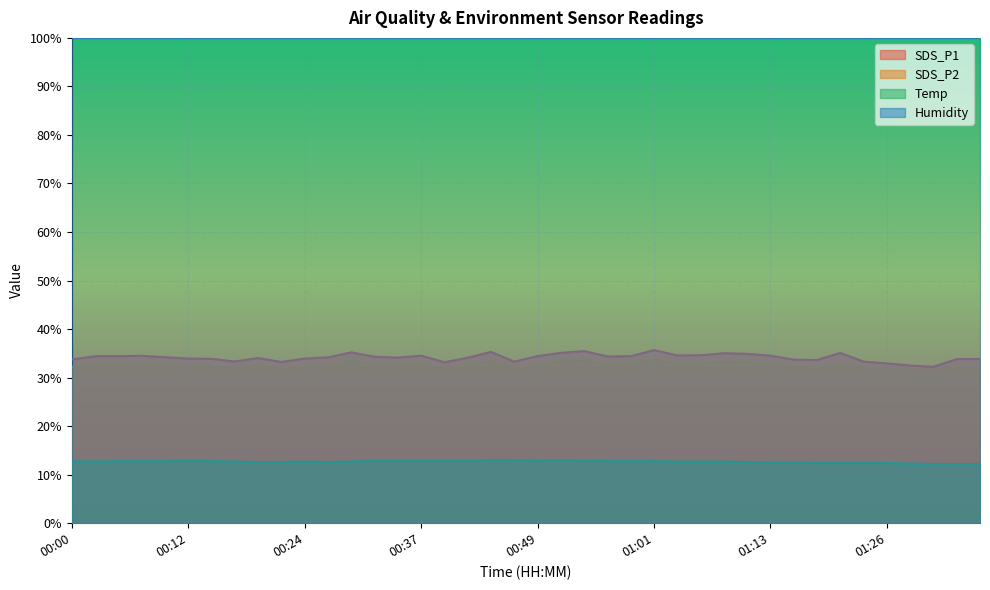

Which series has the largest range (max minus min)?

SDS_P1